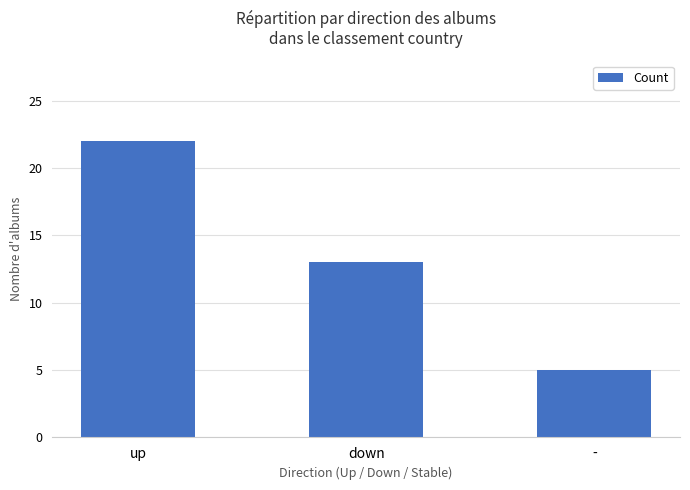

How many data points are less than 13?

1